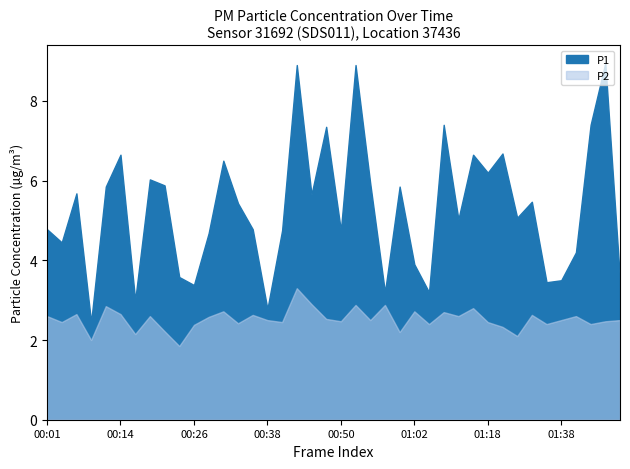

At which label is P2 closest to 2?

00:09